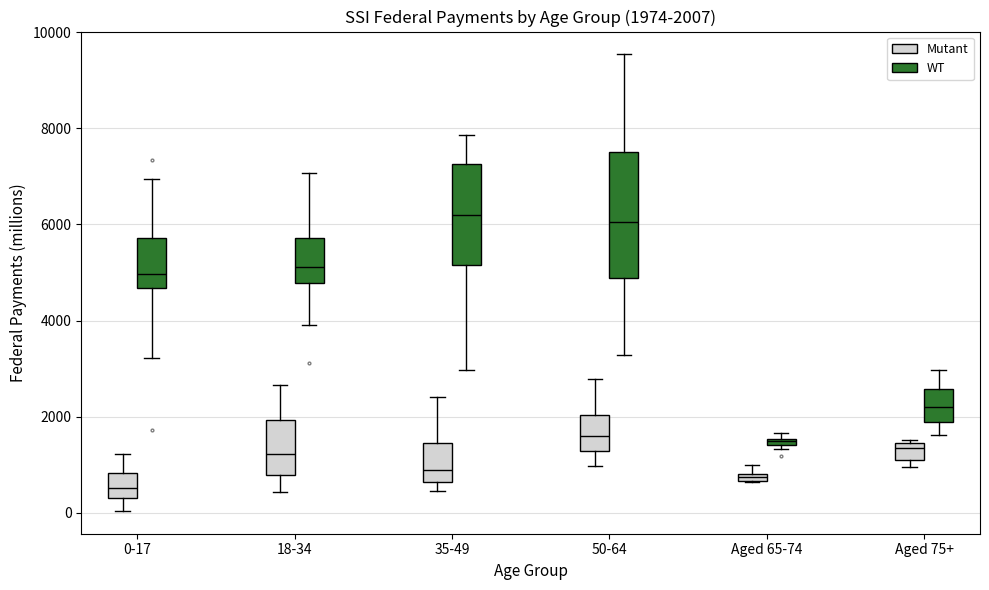

Which box is the tallest, from its lower edge to its upper edge?

50-64 (WT)